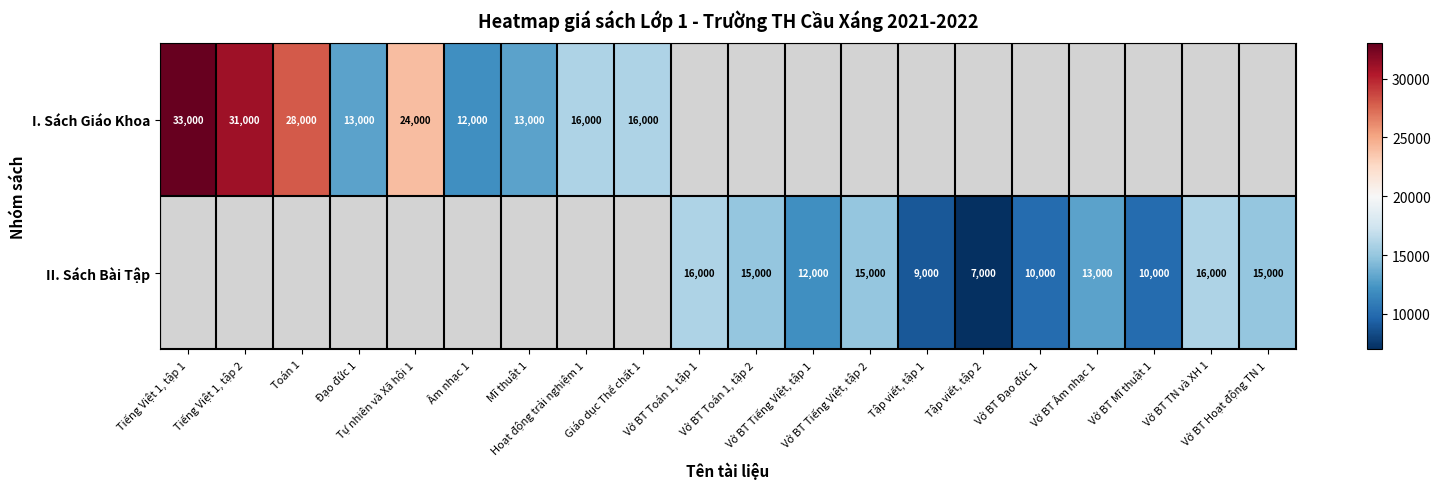

List the series in order of their peak value, highest first.

I. Sách Giáo Khoa, II. Sách Bài Tập